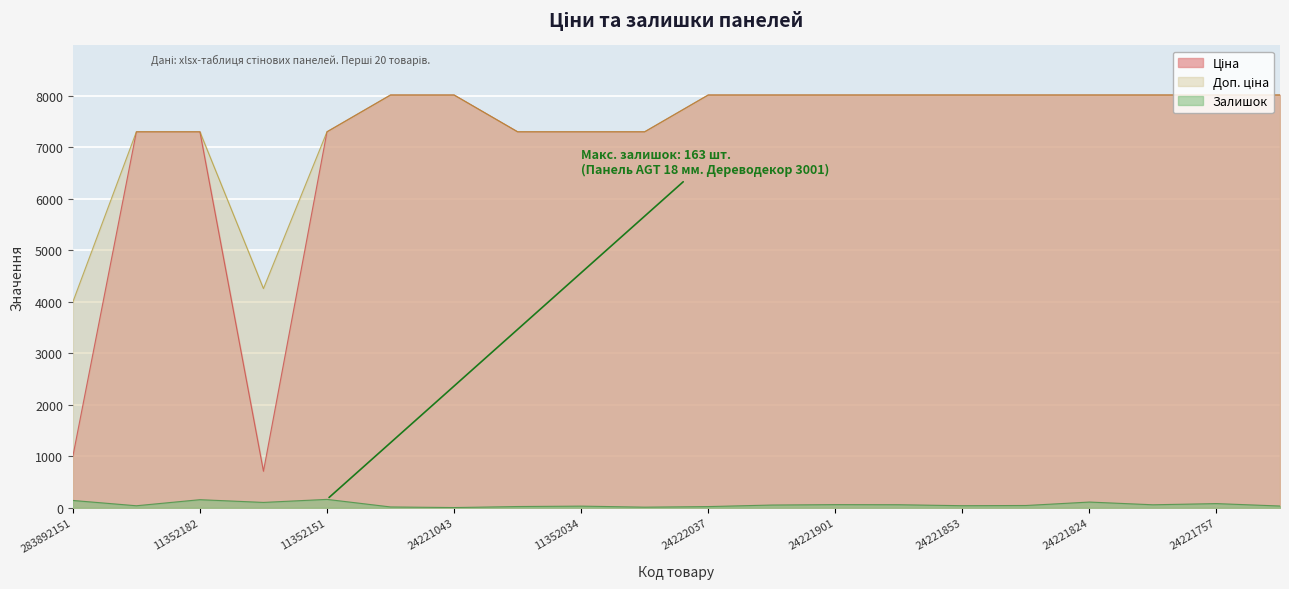

What is the spread (max minus min) of values at 11351861?

7292.3